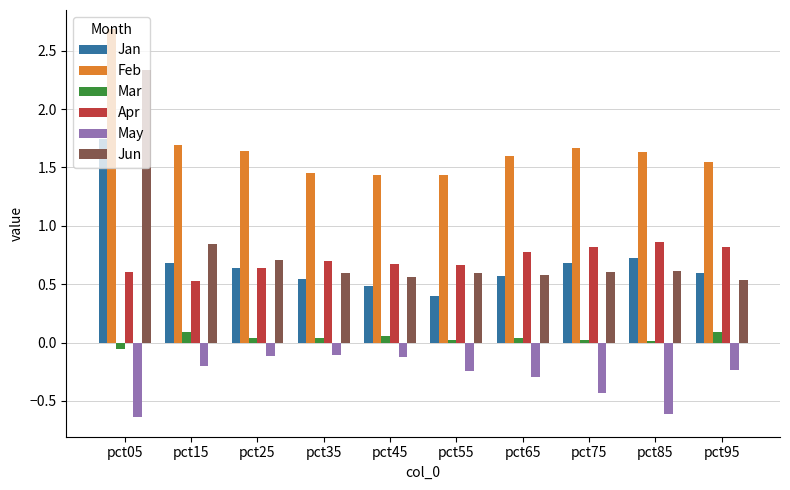

Which series has the largest range (max minus min)?

Jun